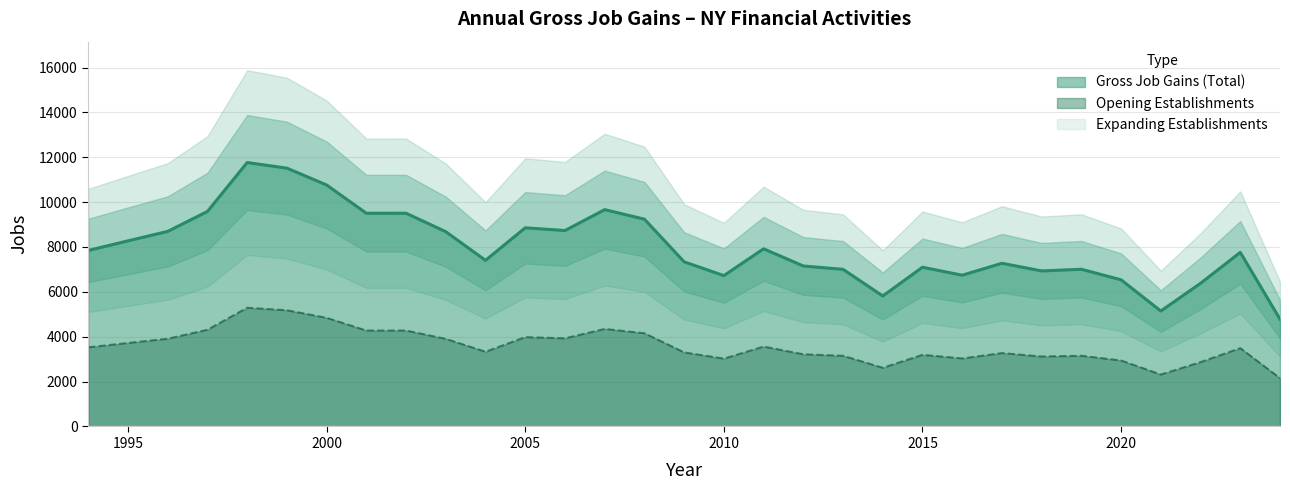

What is the difference between the Gross Job Gains (Total) values at 2000 and 2012?

3611.0